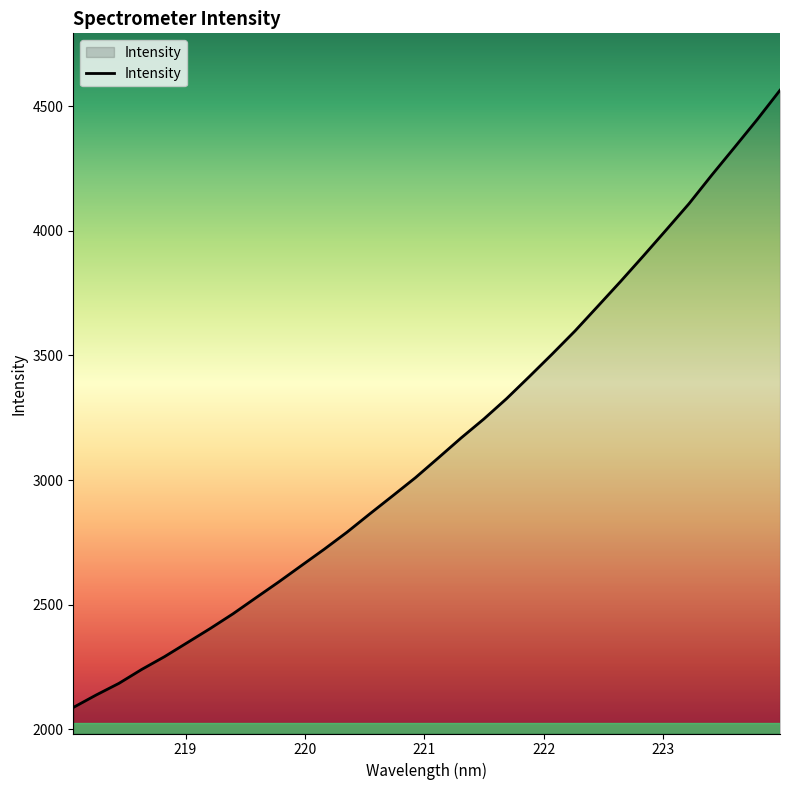

True or false: the data has more than 0 interior local peaks.

False